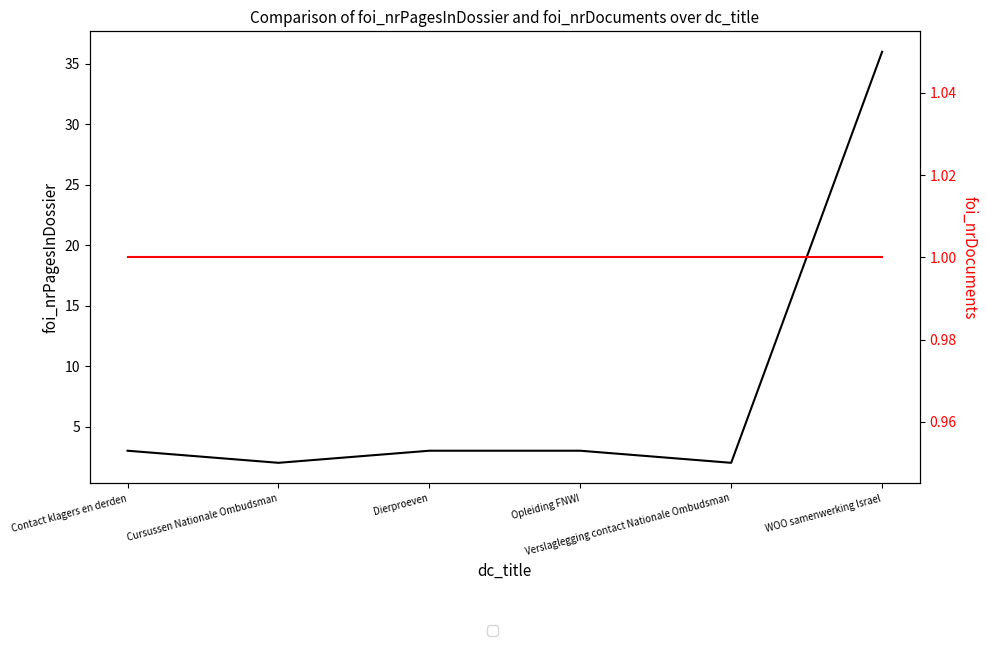

What is the difference between the maximum and minimum values in the foi_nrPagesInDossier series?

34